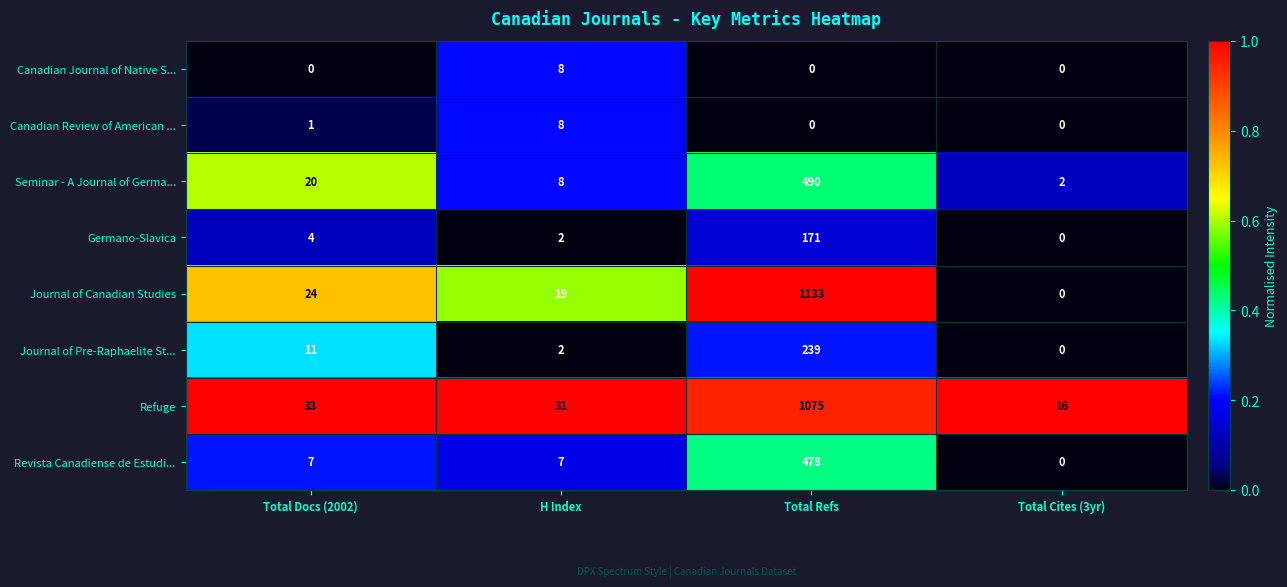

What is the spread (max minus min) of values at H Index?

29